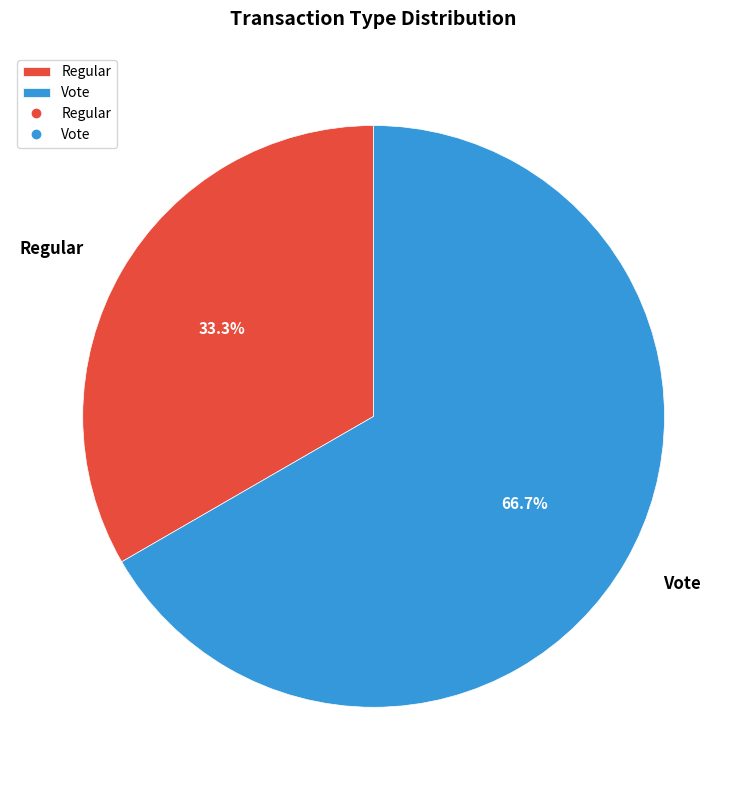

Do Regular and Vote together represent more than half of the pie?

Yes